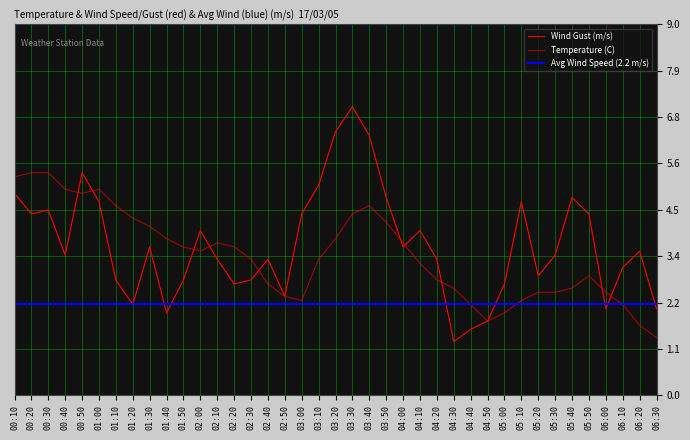

In Wind Gust (m/s), how many points are lower than both neighbors (excluding endpoints)?

10